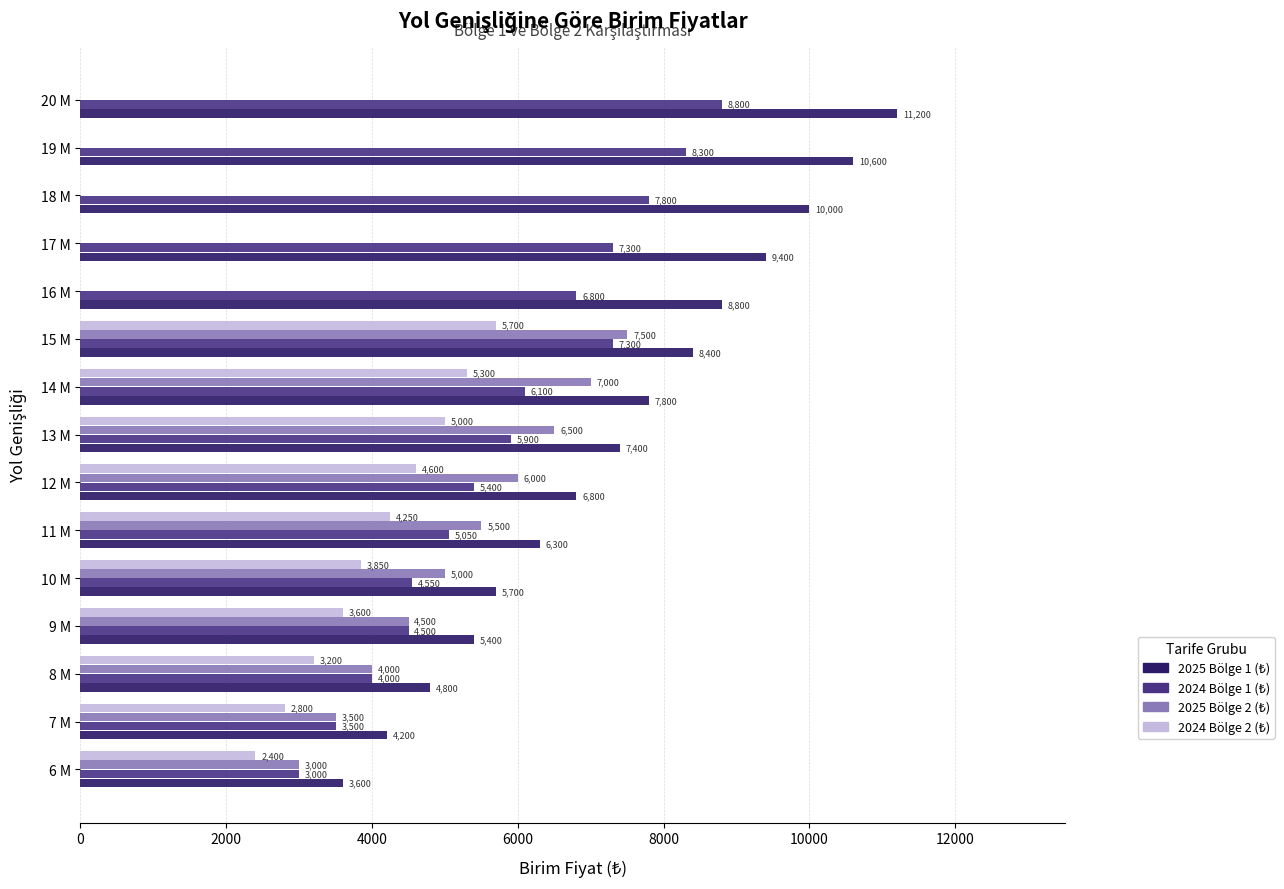

What is the total value across all series at 20 M?

20000